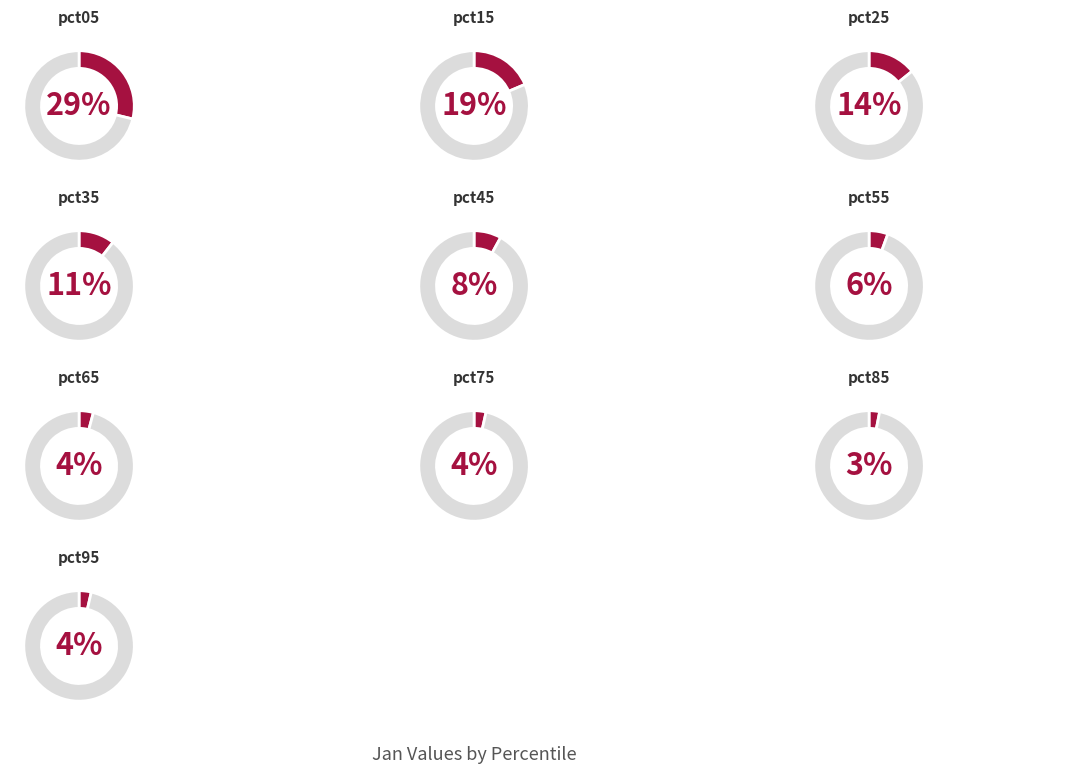

Rank the categories by value from highest to lowest.

pct05, pct15, pct25, pct35, pct45, pct55, pct65, pct95, pct75, pct85